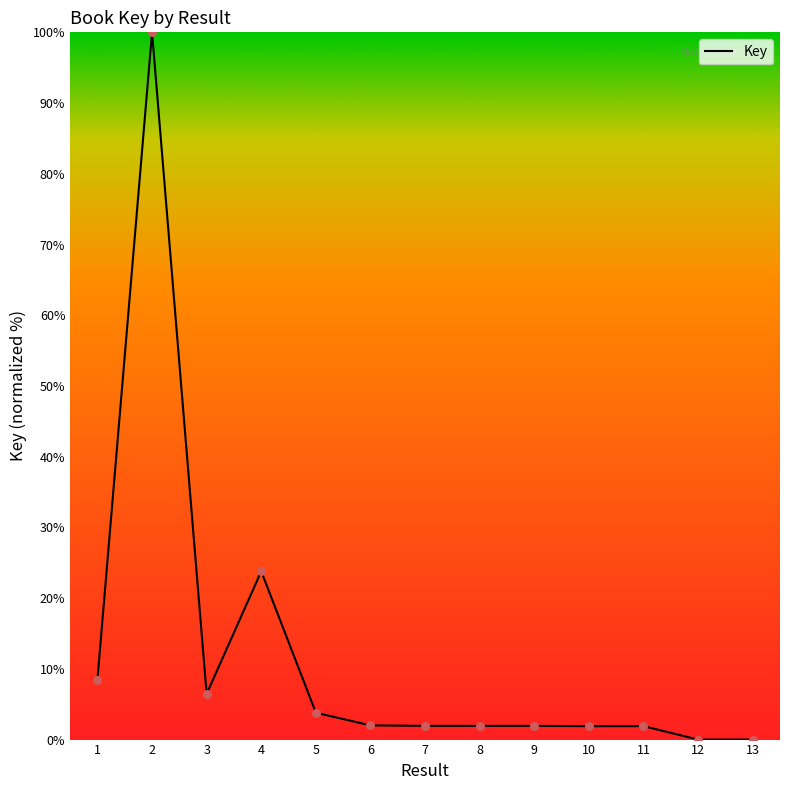

What is the change in value from 3 to 13?

-6.5